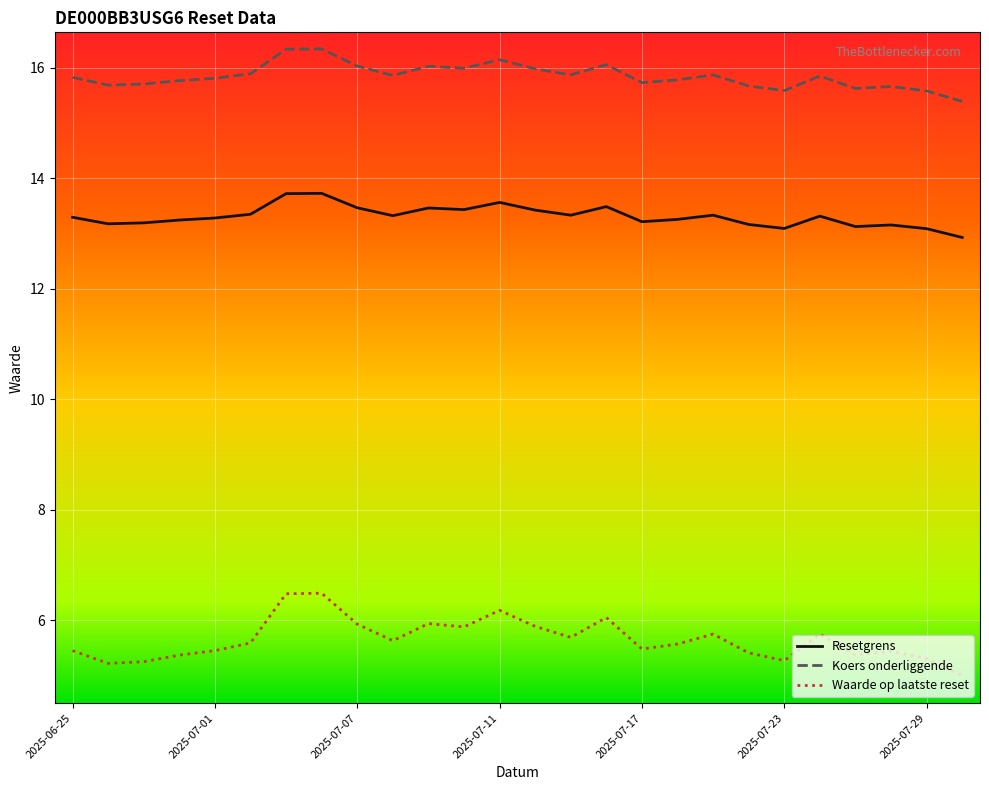

True or false: Waarde op laatste reset and Resetgrens intersect in this chart.

False